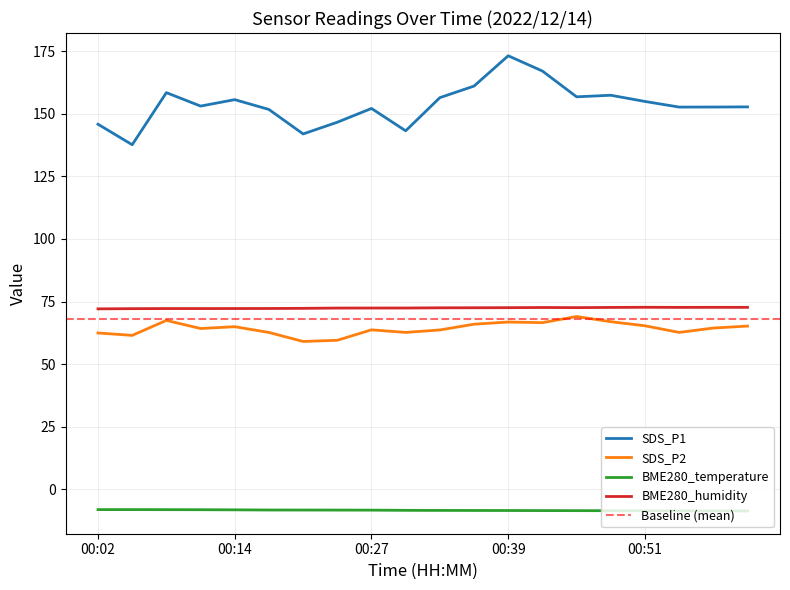

What is the difference between the highest and lowest values at 00:21?

150.3